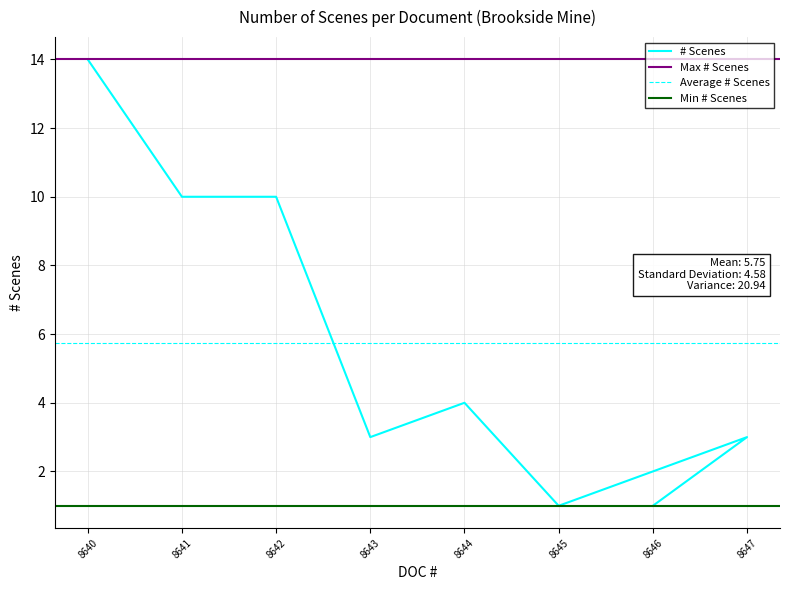

What is the maximum value shown in the chart?

14